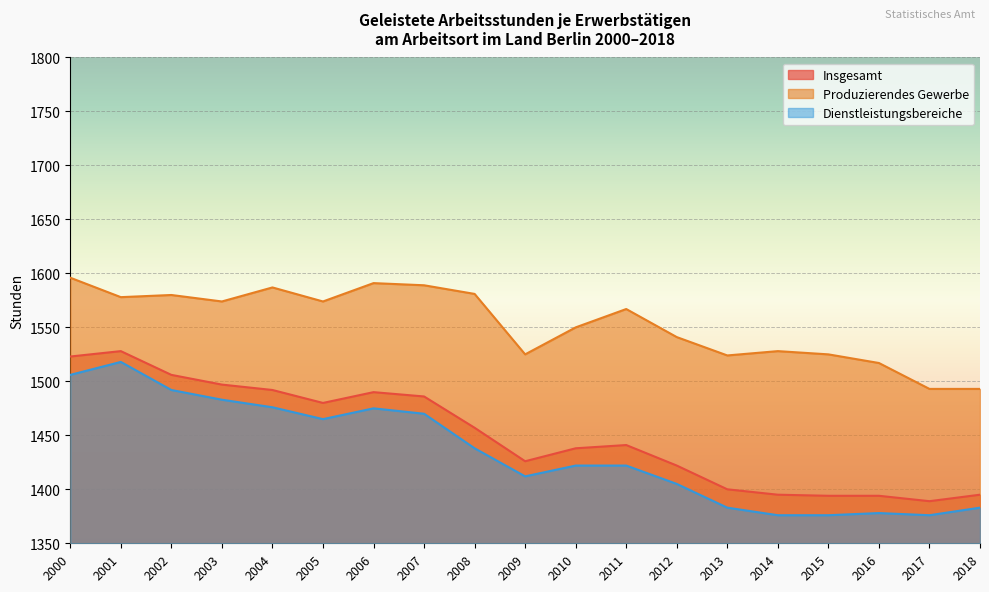

What is the value of the Dienstleistungsbereiche point at the 1st from the left?

1506